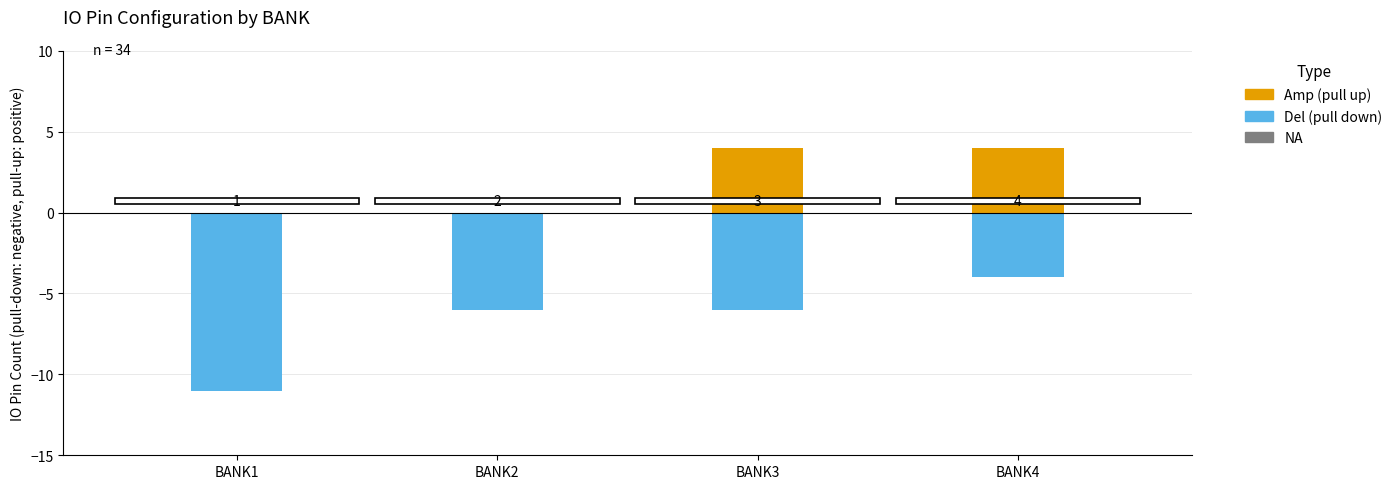

Between BANK3 and BANK4, which series saw the biggest shift?

pull down